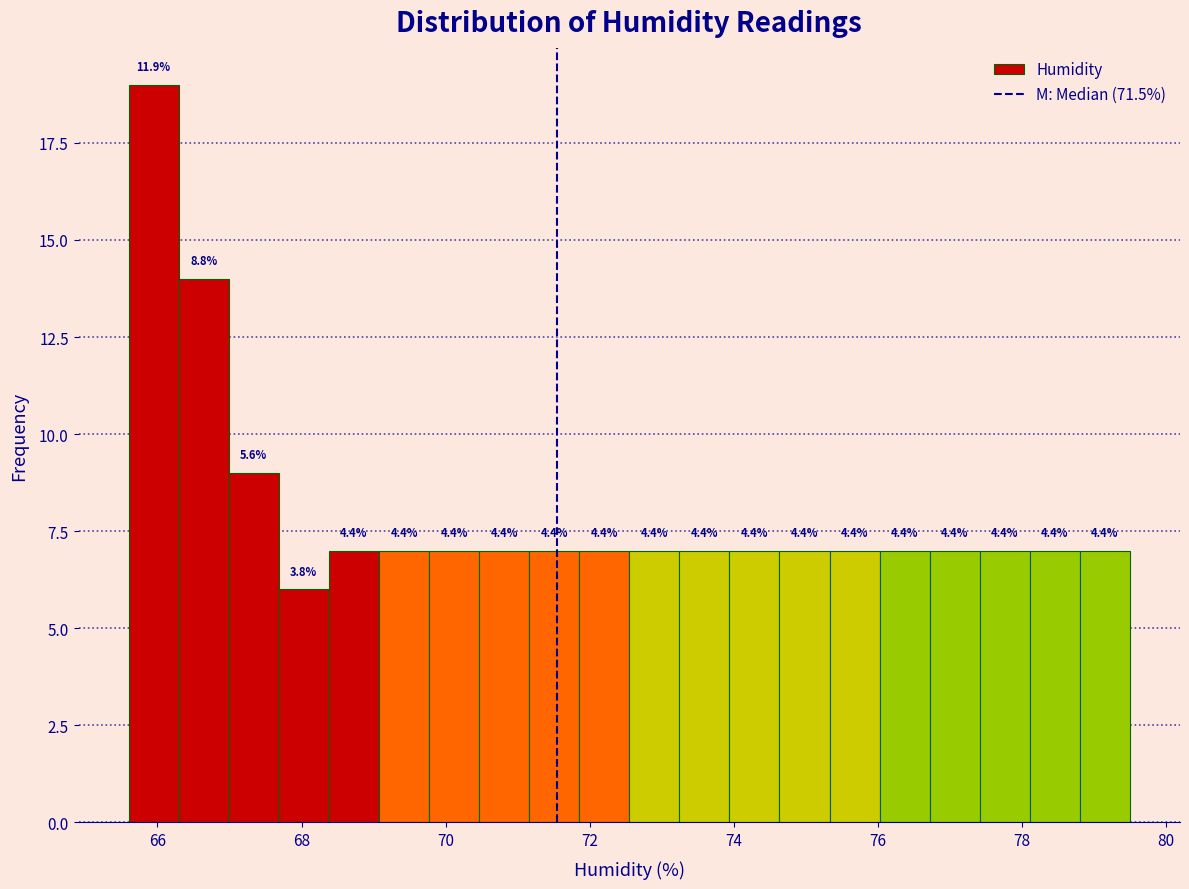

Read against the x-axis, roughly where is the centre of the tallest bar?

66.0